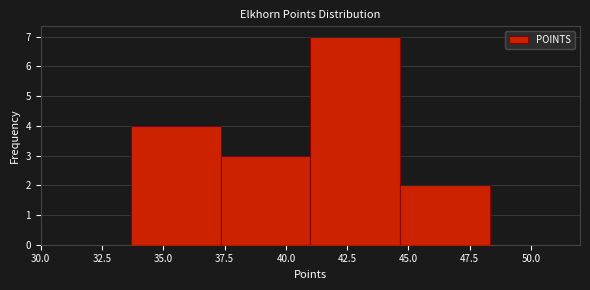

What is the height of the bar covering 41.0 to 44.5 on the x-axis? Neither the bar edges nor the heights are printed on the chart, so give them approximately, as read against the axes.

7